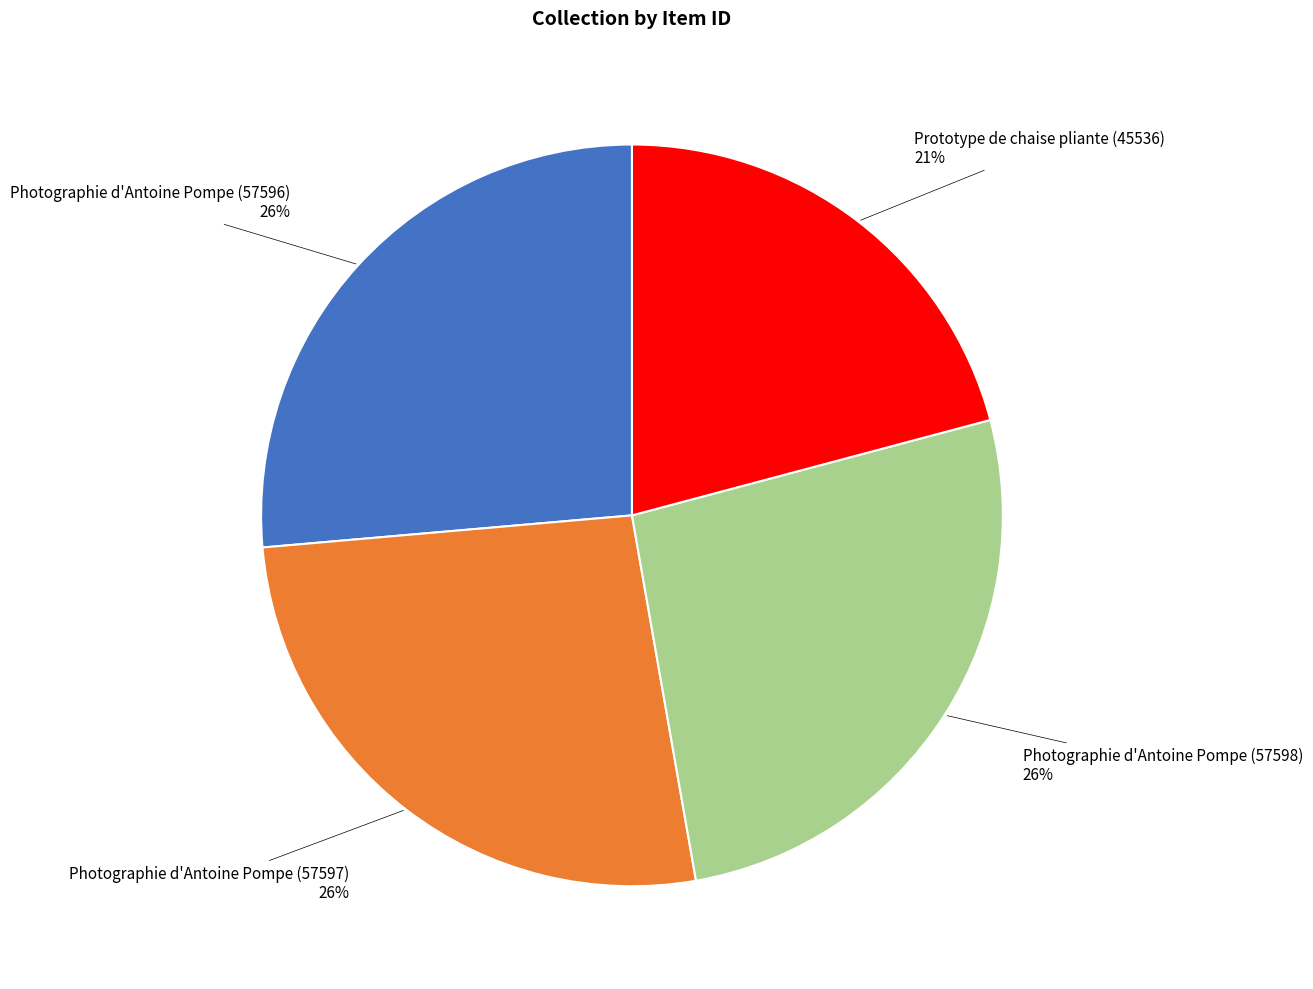

To the nearest percent, what is the average slice percentage?

25%